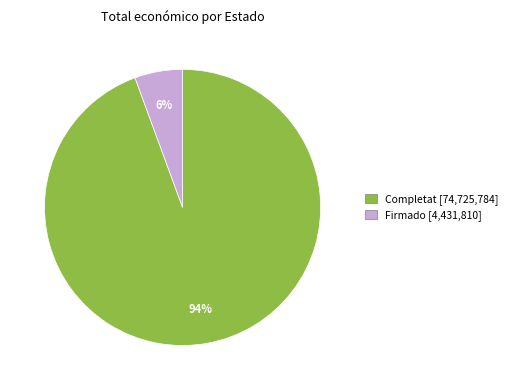

True or false: Completat accounts for 11% of the total.

False